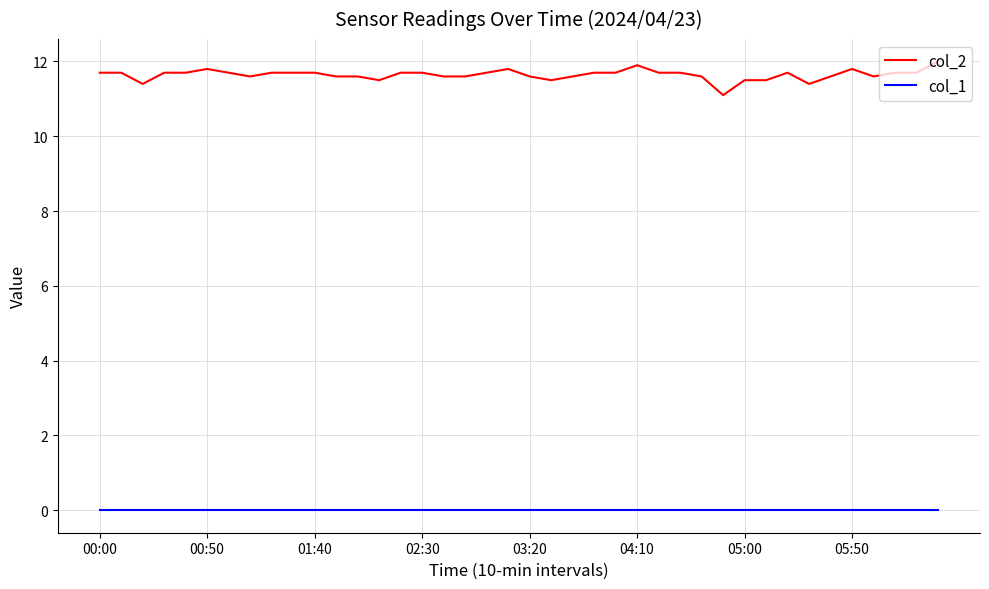

What is the average value of the col_2 series?

11.6